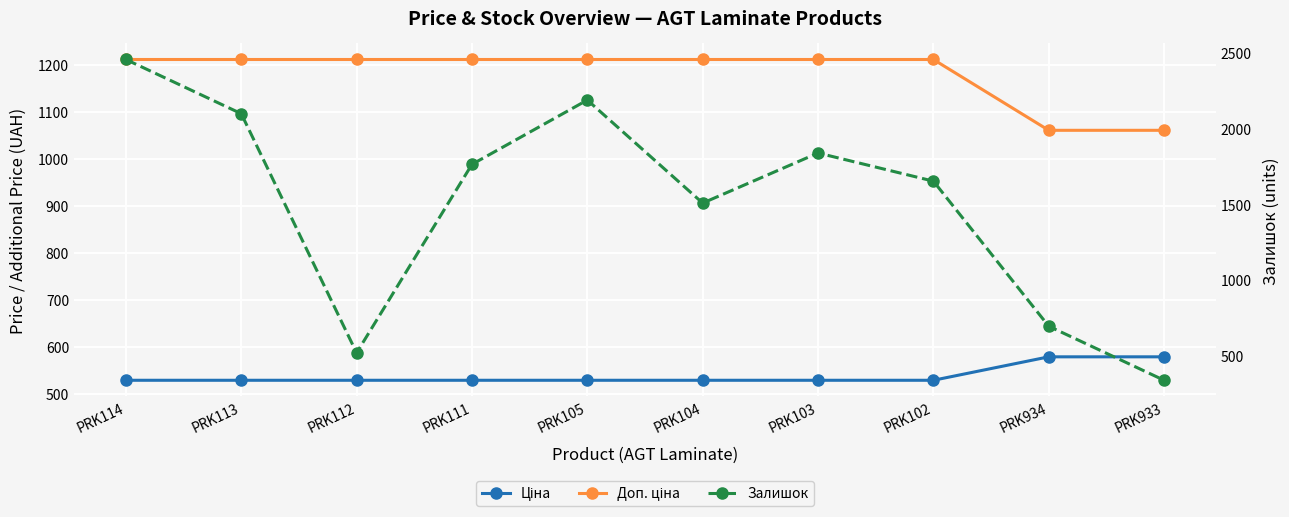

Is it true that Ціна equals 741.8 at PRK111?

False